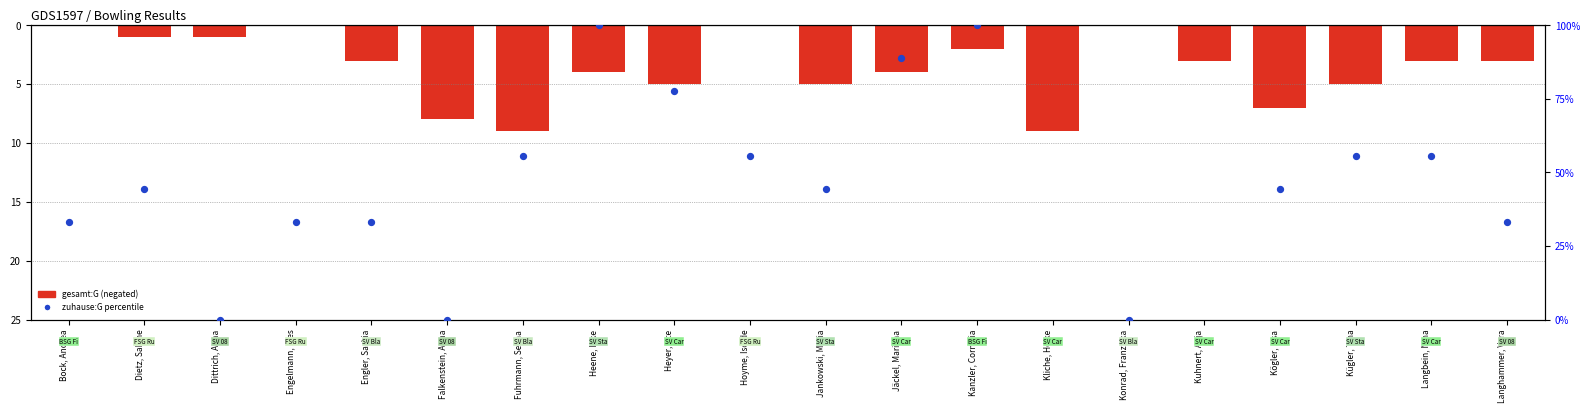

What is the total value across all series at Engelmann, Ines?

33.3